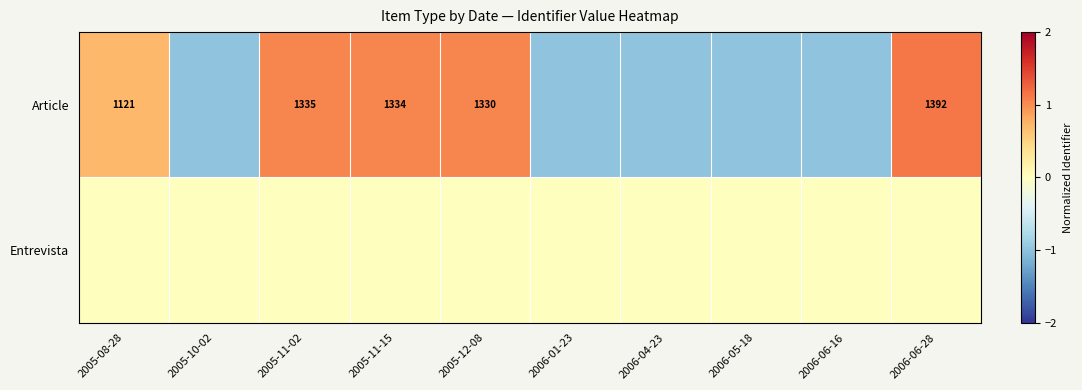

What is the minimum value shown in the chart?

-1.0